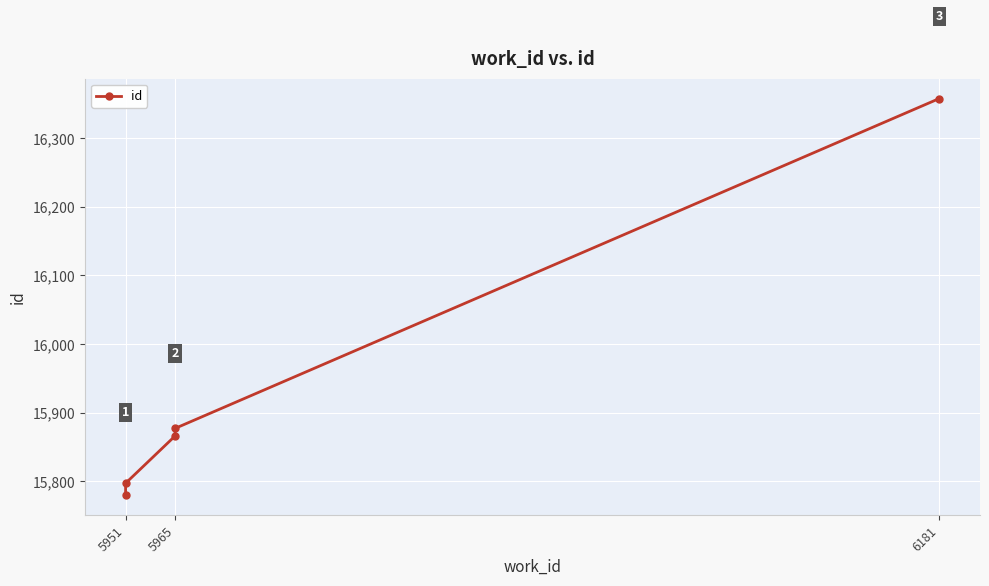

Between 5951 and 5965, which is larger?

5965